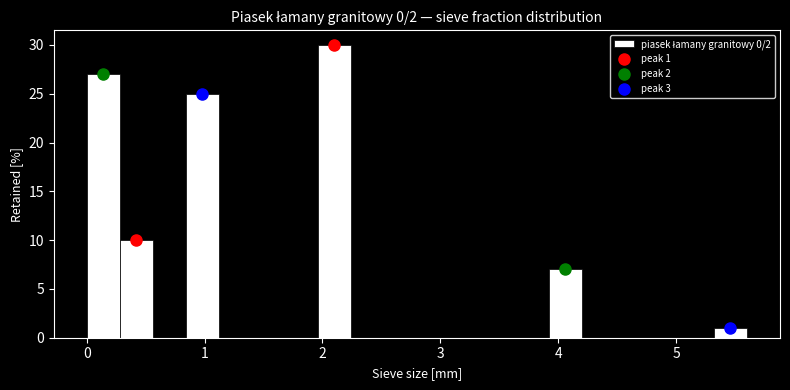

Around what value on the x-axis is the tallest bar? Give the approximate position of its centre, as read against the axis.

2.1